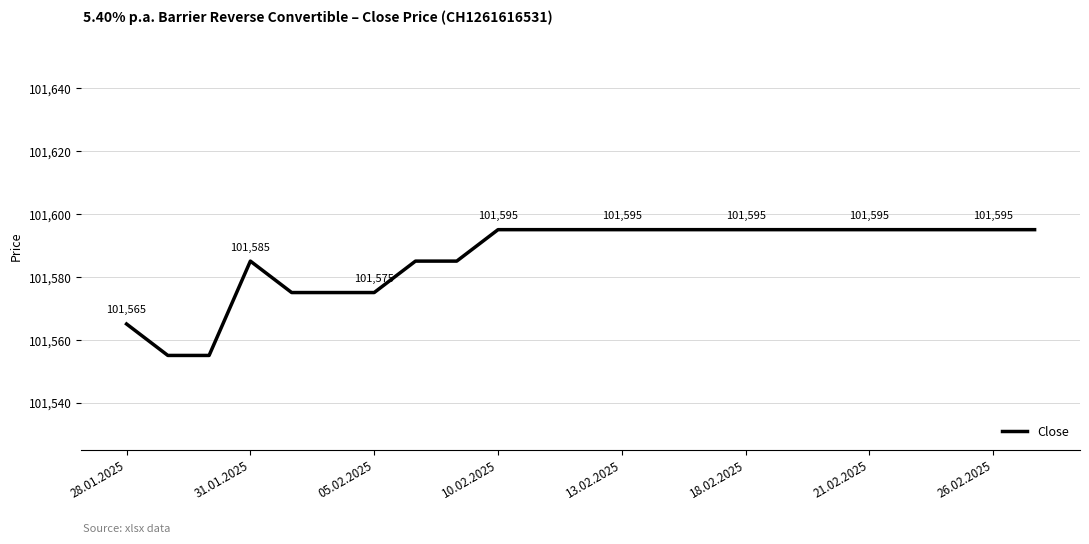

What is the difference between the maximum and minimum values?

40